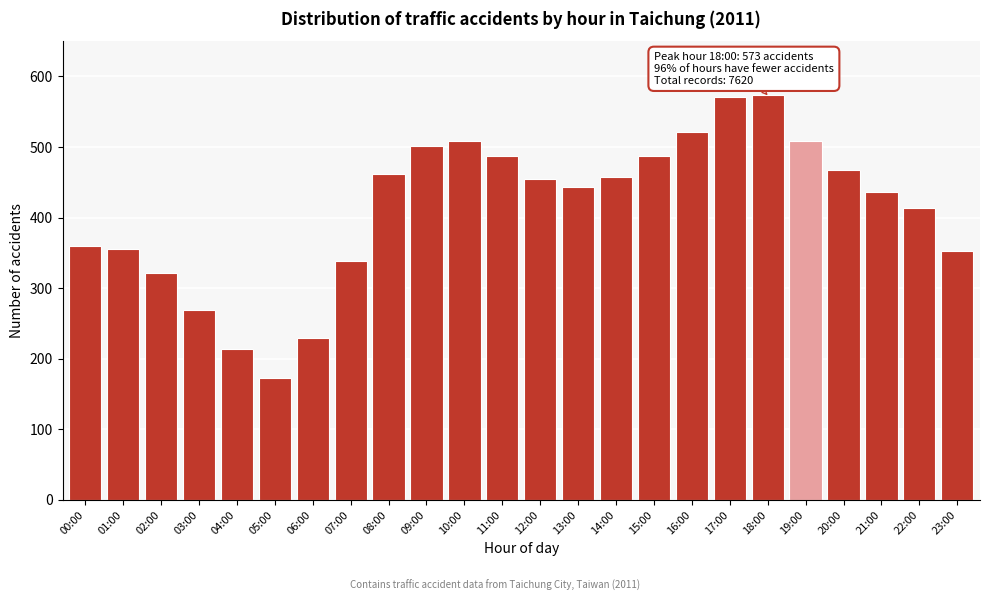

What is the maximum value shown in the chart?

573